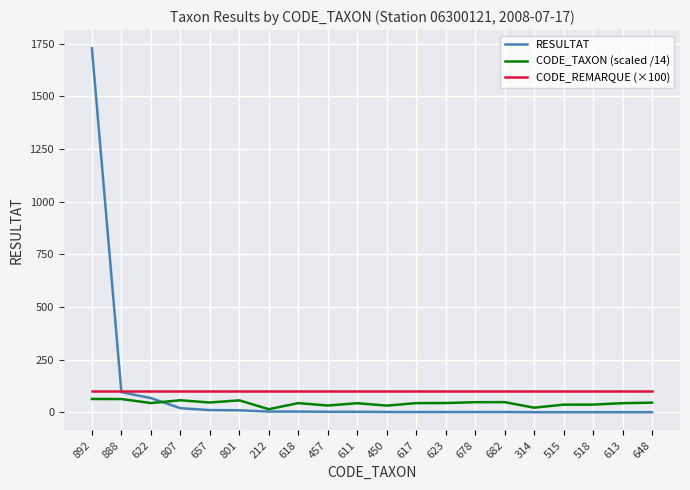

At which category is the sum across all series the highest?

892